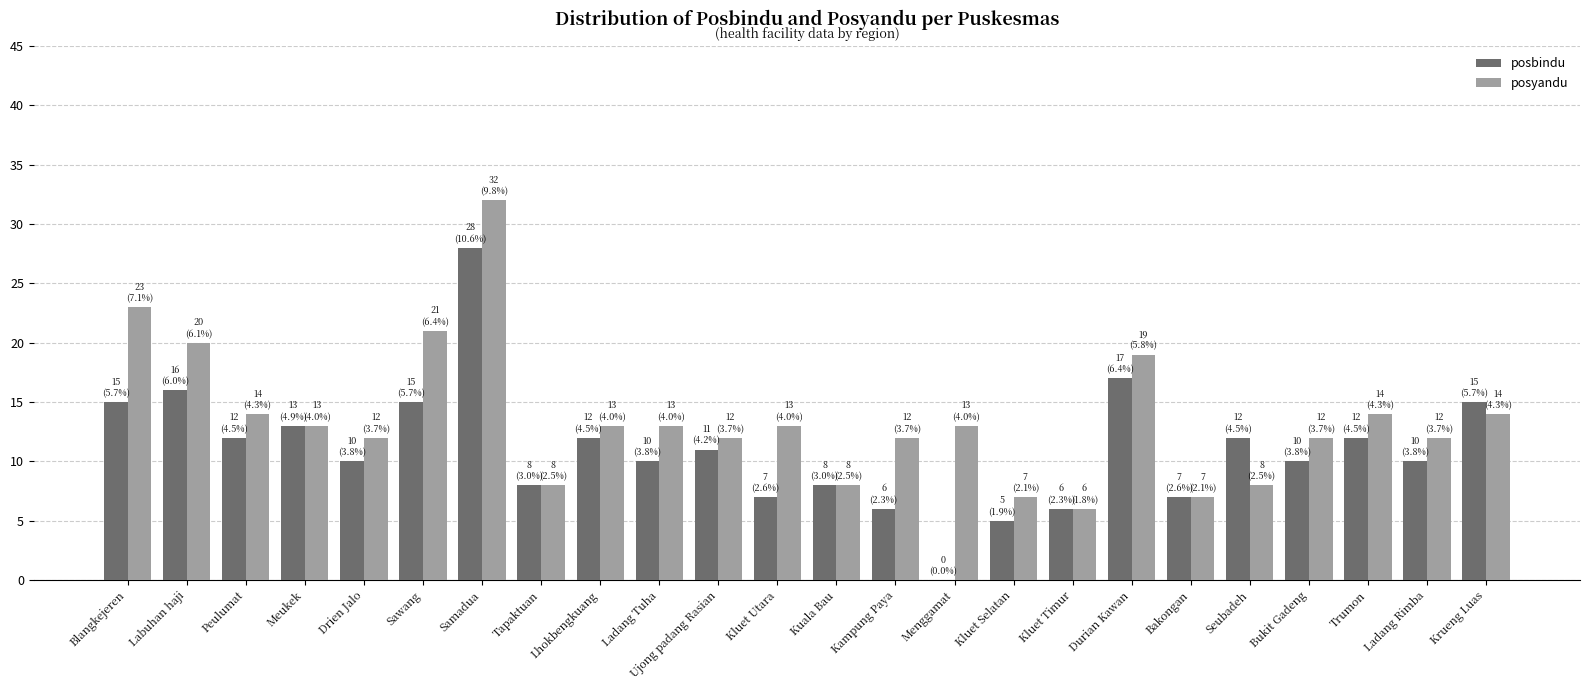

Count the number of data series in this chart.

2